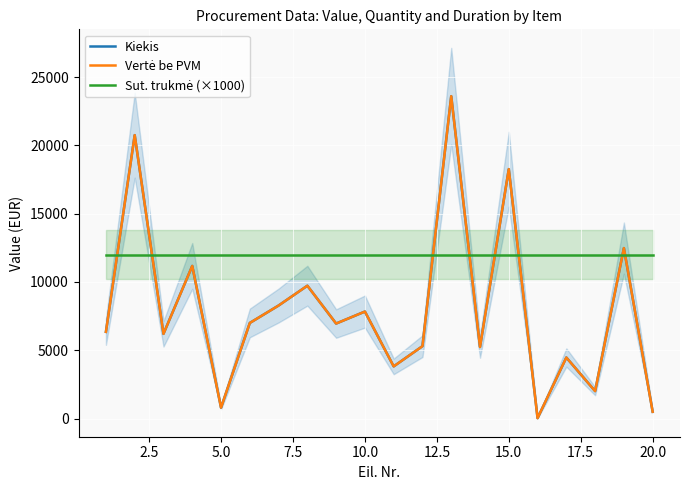

The Vertė be PVM series shows 37066.8 at 2.5. True or false?

False